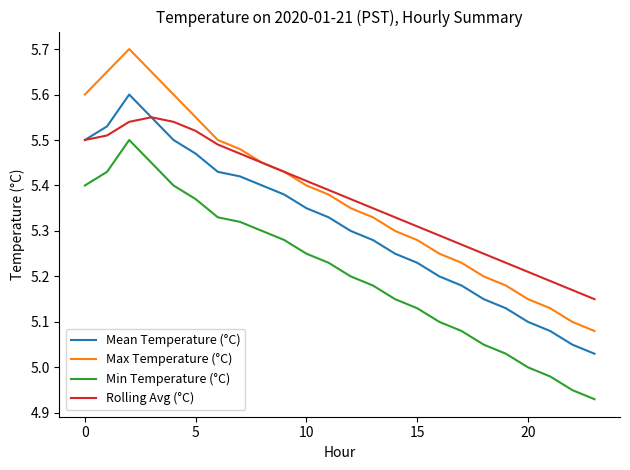

Which series has the largest range (max minus min)?

Max Temperature (°C)